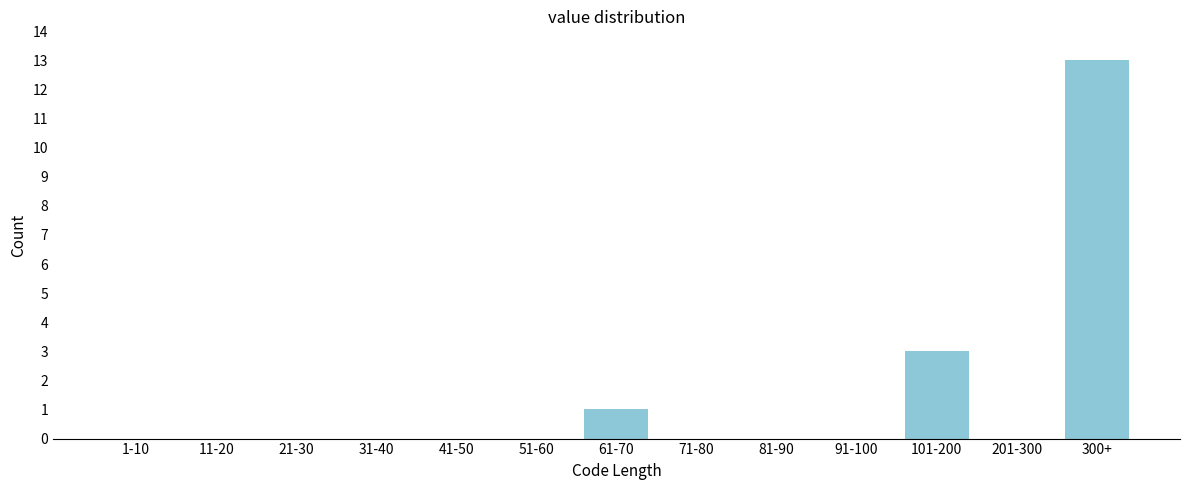

Reading left to right, what are all the values shown in this chart?

1-10=0	11-20=0	21-30=0	31-40=0	41-50=0	51-60=0	61-70=1	71-80=0	81-90=0	91-100=0	101-200=3	201-300=0	300+=13